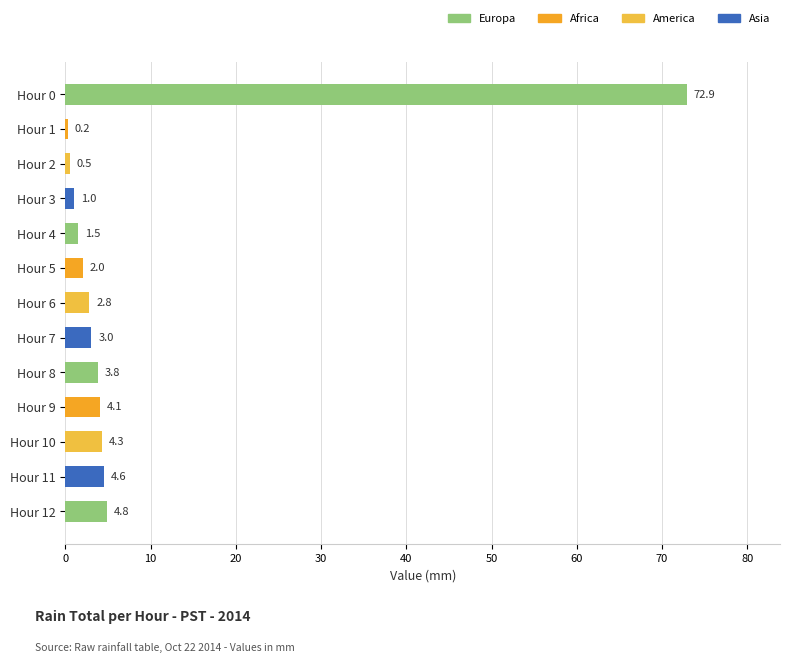

The chart shows a value of 2.0 at Hour 5. True or false?

True